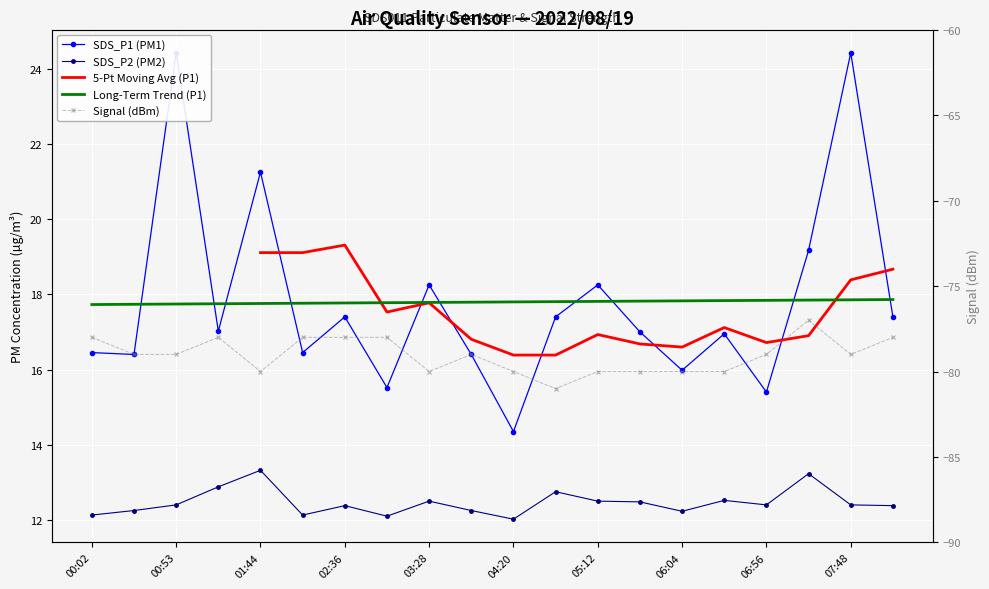

True or false: SDS_P2 and Signal cross at least once.

False